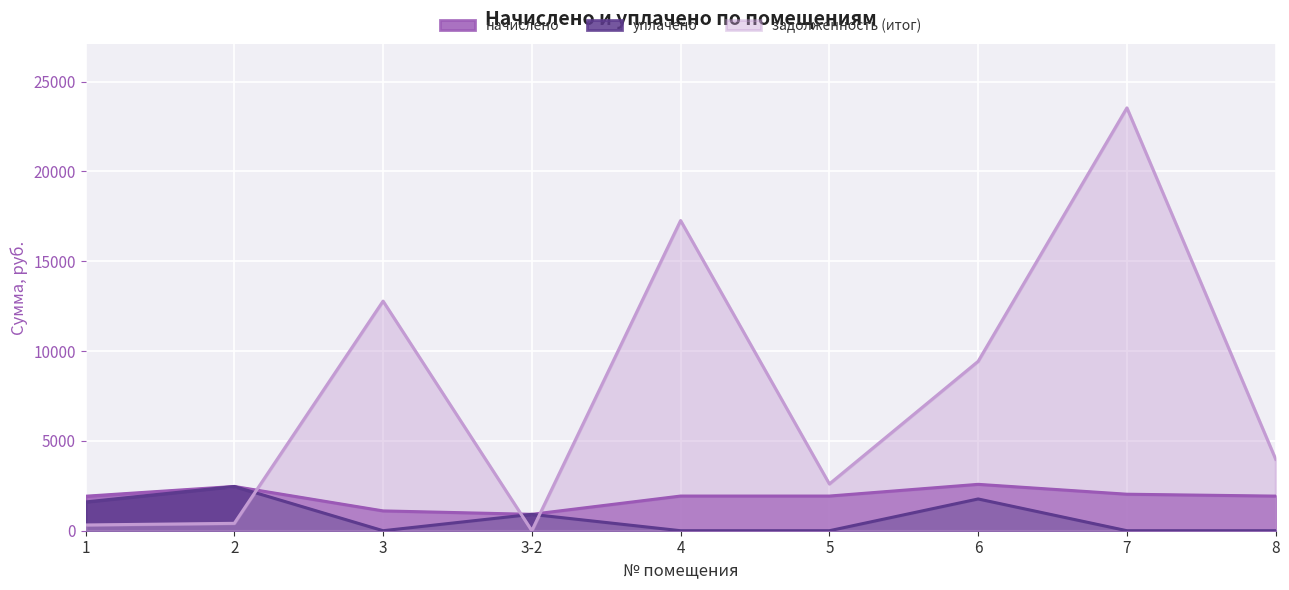

Rank the series by their maximum value, from lowest to highest.

уплачено, начислено, задолженность (итог)